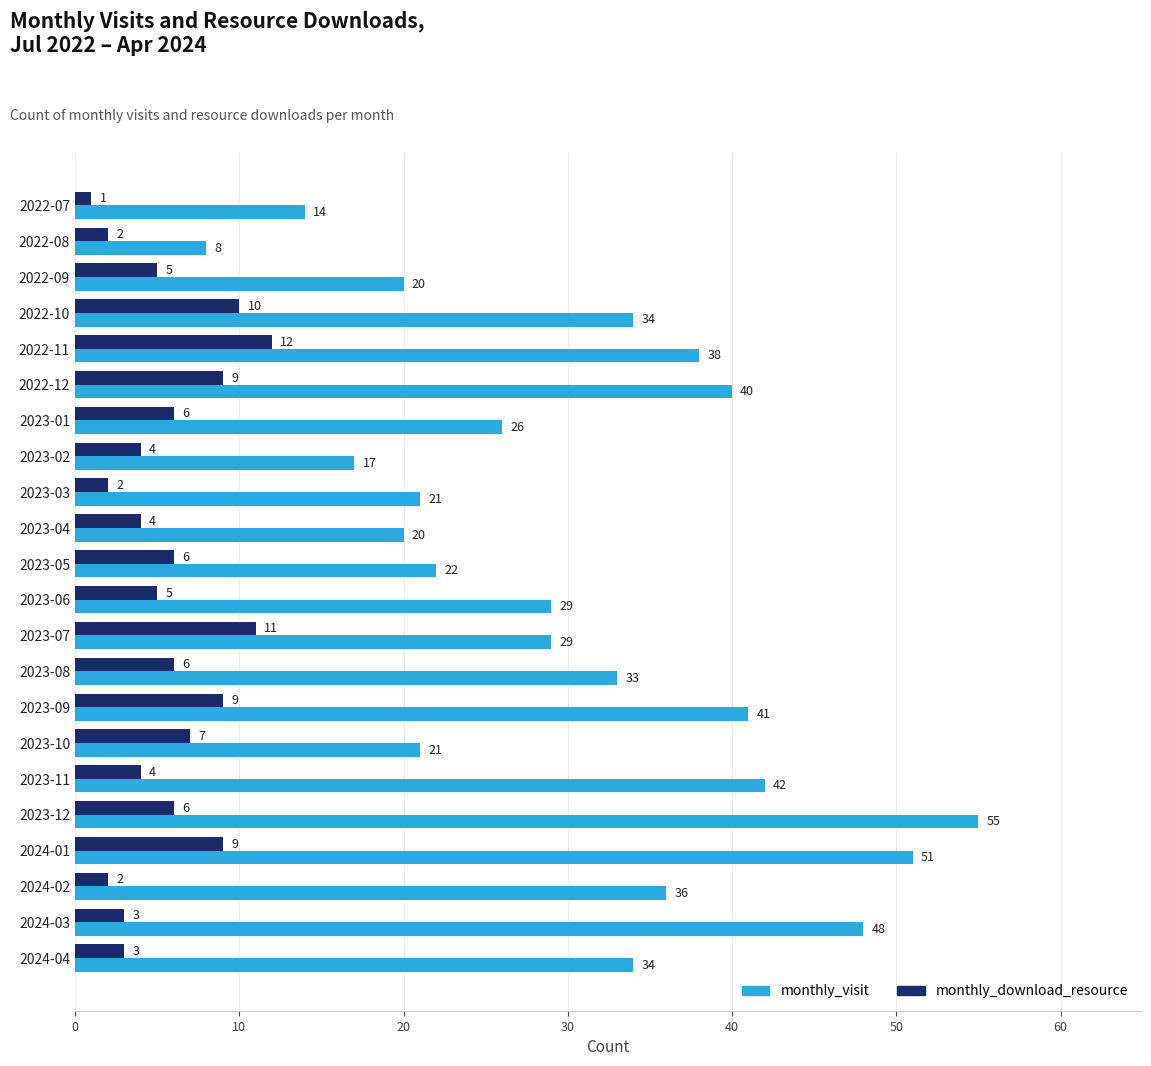

What are all the series names shown in the legend?

monthly_visit, monthly_download_resource